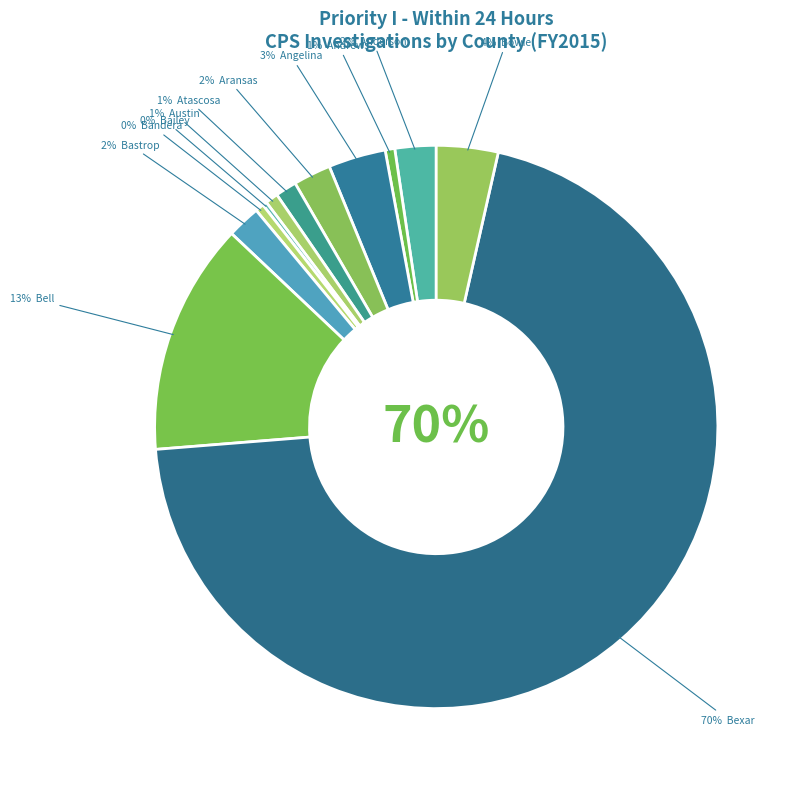

Which category has the smallest portion of the pie?

Bailey